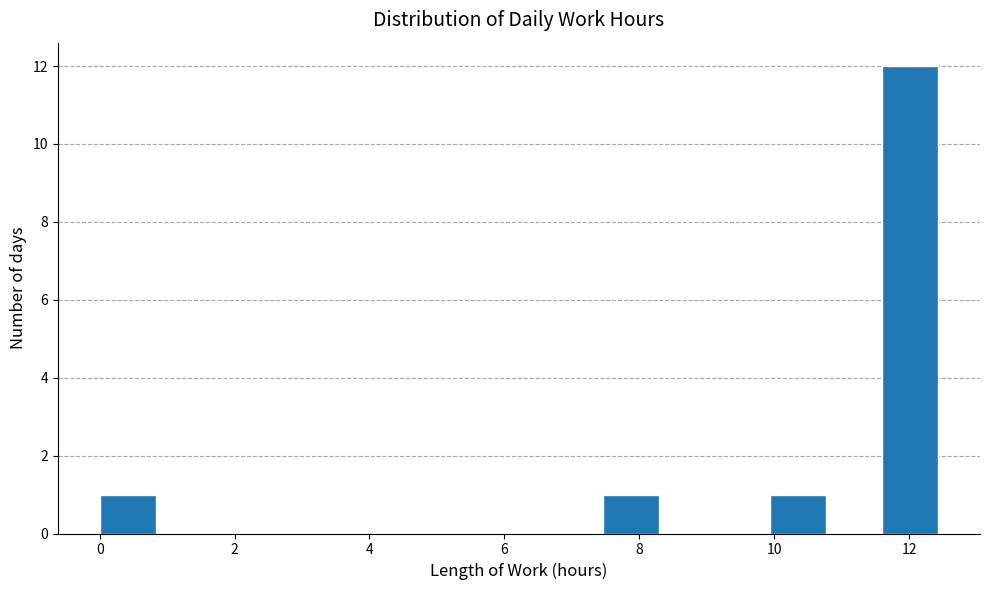

What is the height of the bar covering 11.6 to 12.4 on the x-axis? Neither the bar edges nor the heights are printed on the chart, so give them approximately, as read against the axes.

12